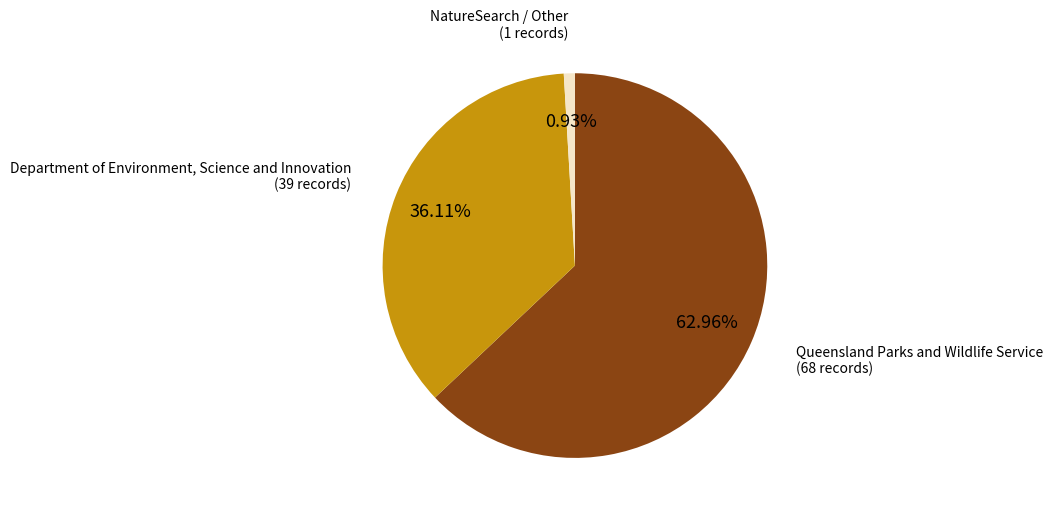

Is there any slice that represents more than half of the pie?

Yes